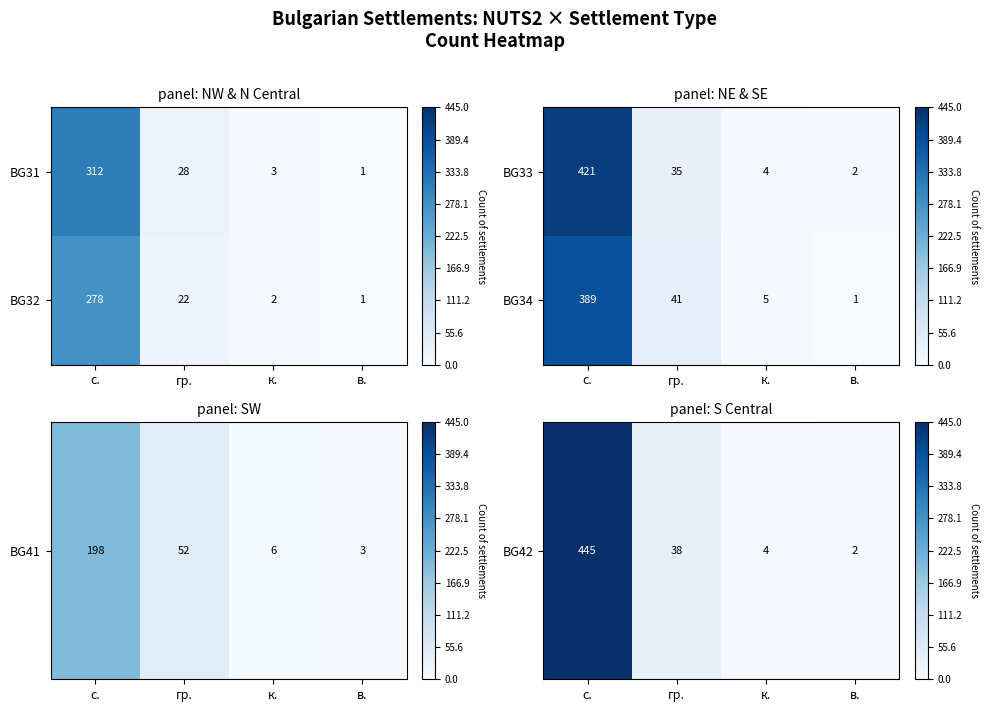

What is the total value across all series at в.?

3